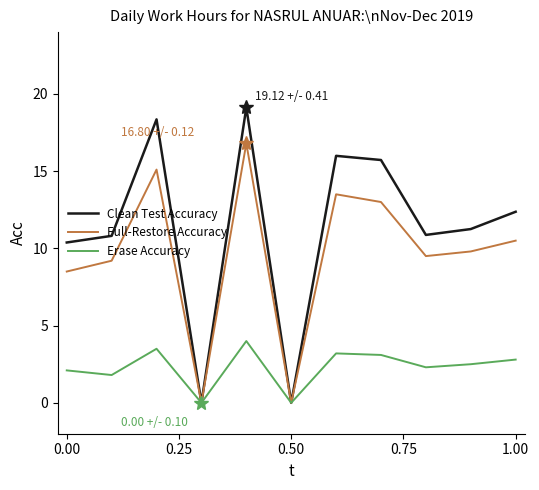

Which series has the largest total across all categories?

Clean Test Accuracy